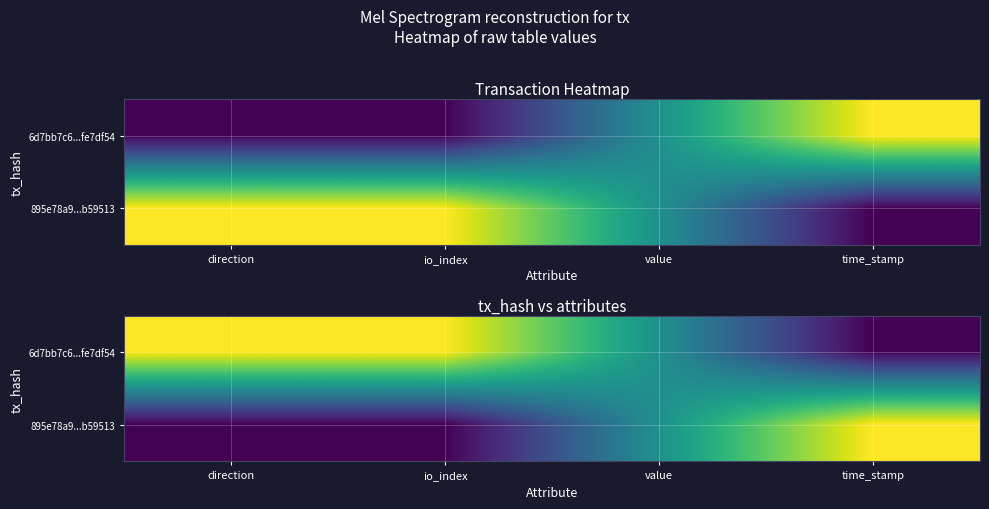

At which label does 895e78a9...b59513 reach its peak?

time_stamp